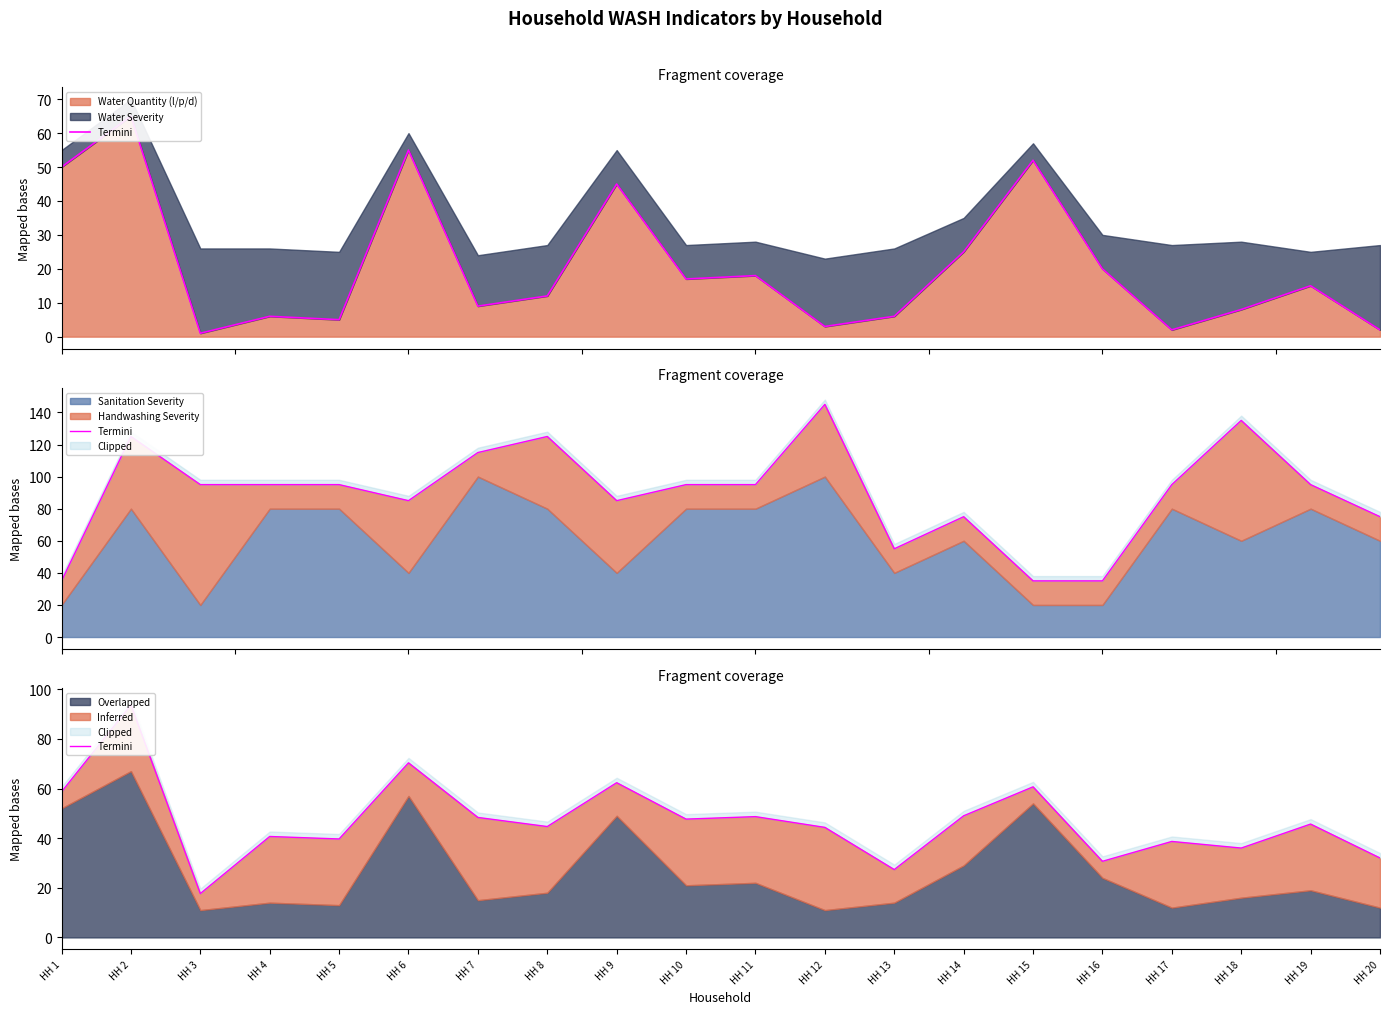

Approximately how many times larger is the value at HH 5 compared to HH 1?

0.7